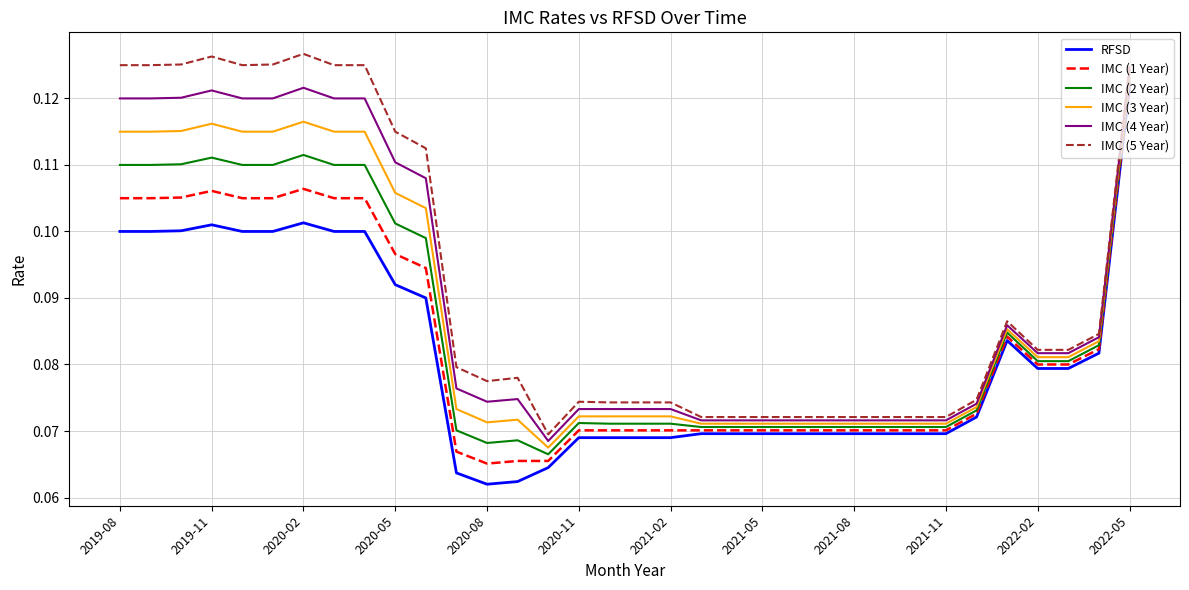

What are all the series names shown in the legend?

RFSD, IMC (1 Year), IMC (2 Year), IMC (3 Year), IMC (4 Year), IMC (5 Year)